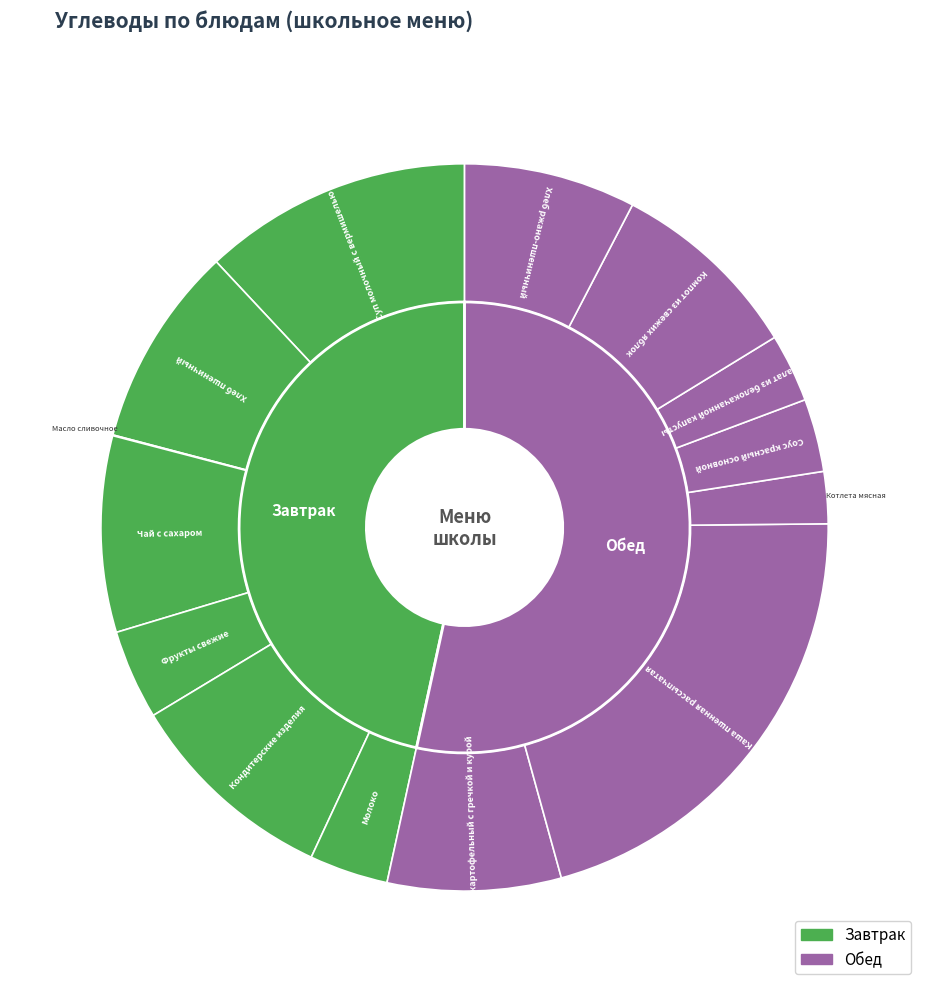

Is there a majority slice in this chart?

No